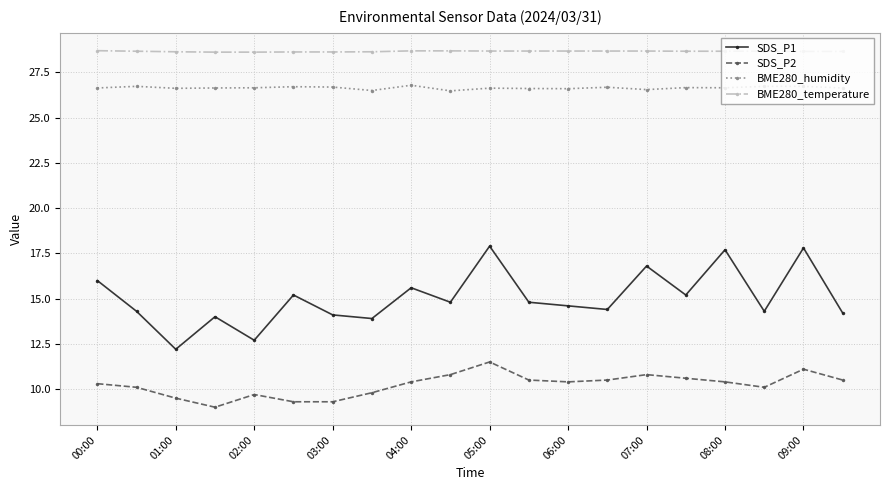

What is the minimum value for SDS_P2?

9.0